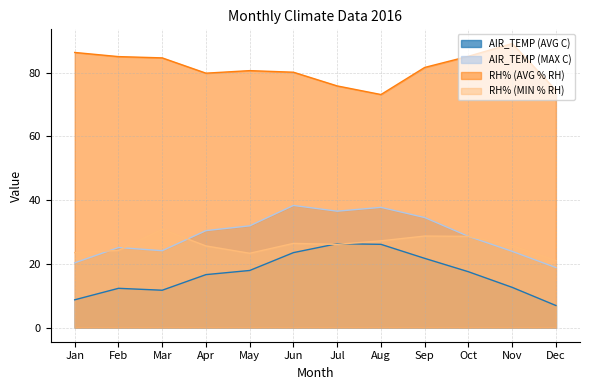

What value does the AIR_TEMP (MAX C) series have at Apr?

30.4